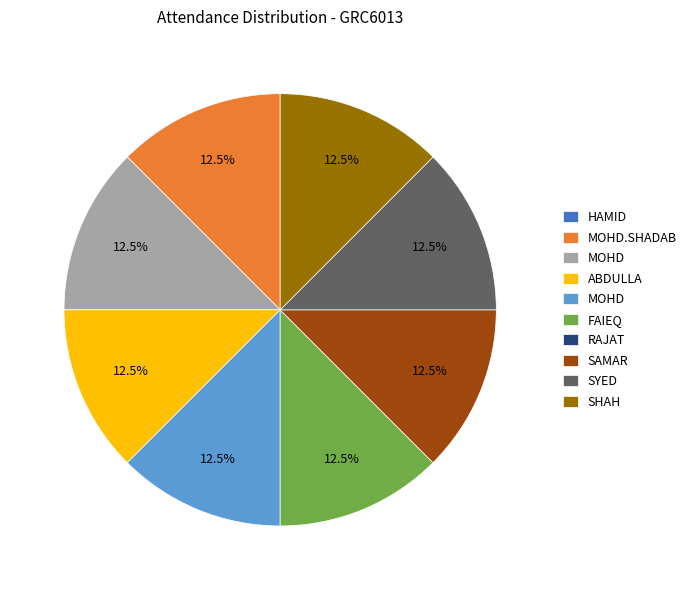

Does any single category account for the majority?

No